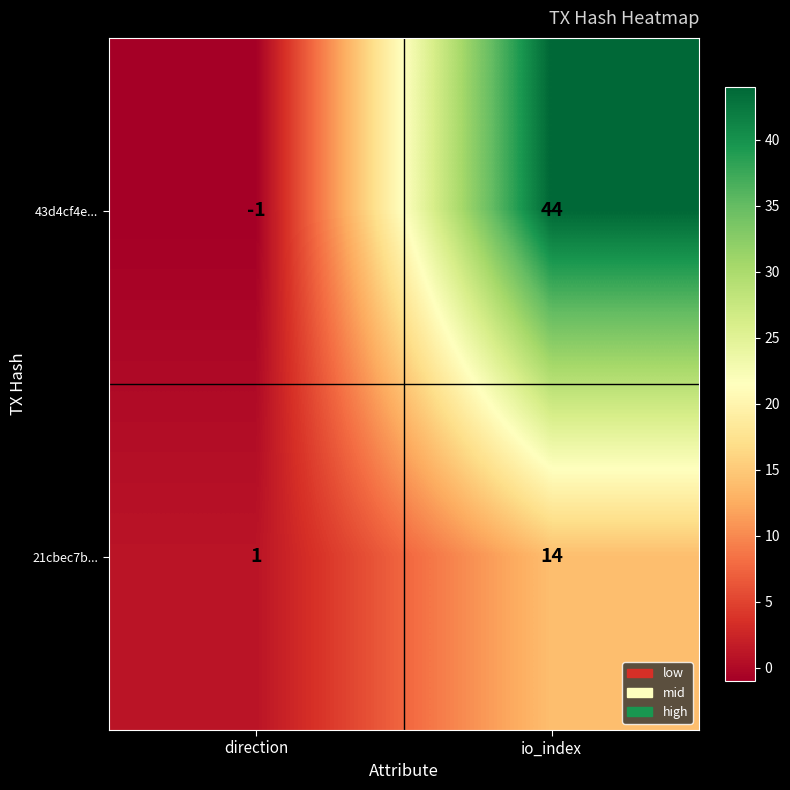

Reading right to left, extract all data points from this chart.

43d4cf4e...: 44	-1
21cbec7b...: 14	1